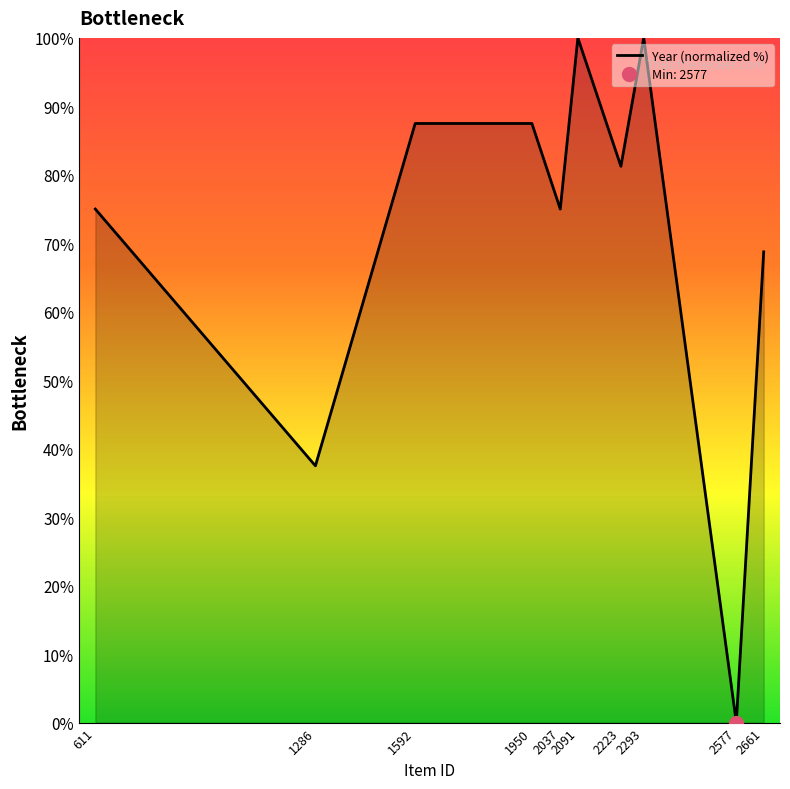

True or false: the data shows 46.9 at 2223.

False